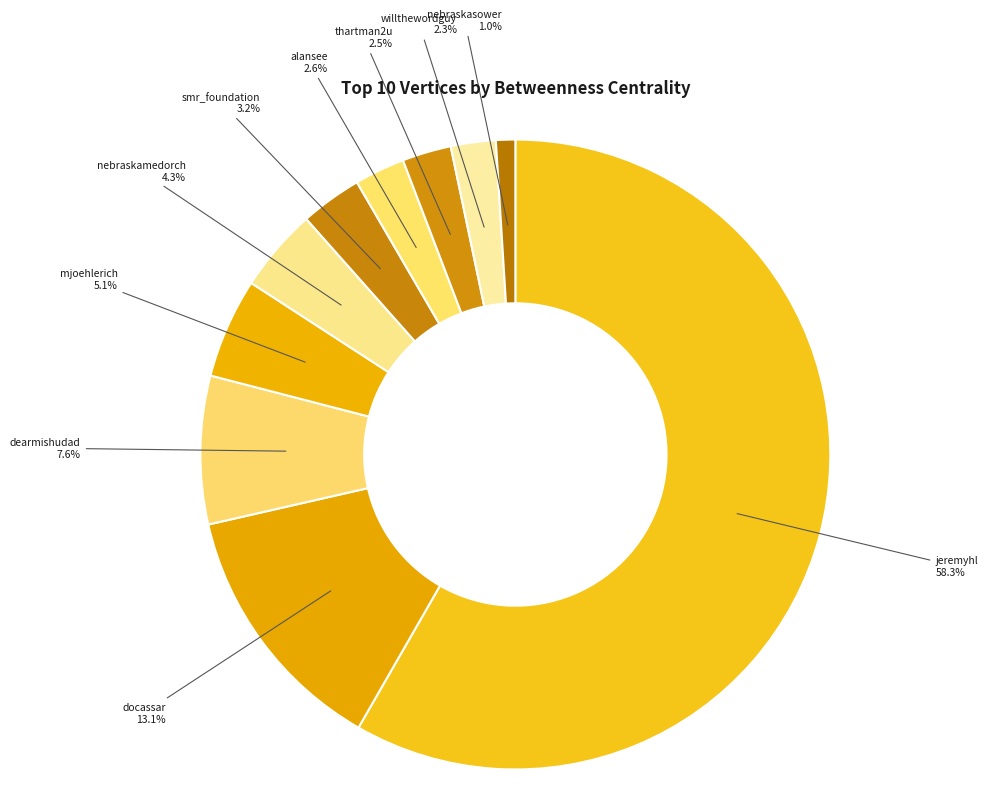

How many slices are in this pie chart?

10